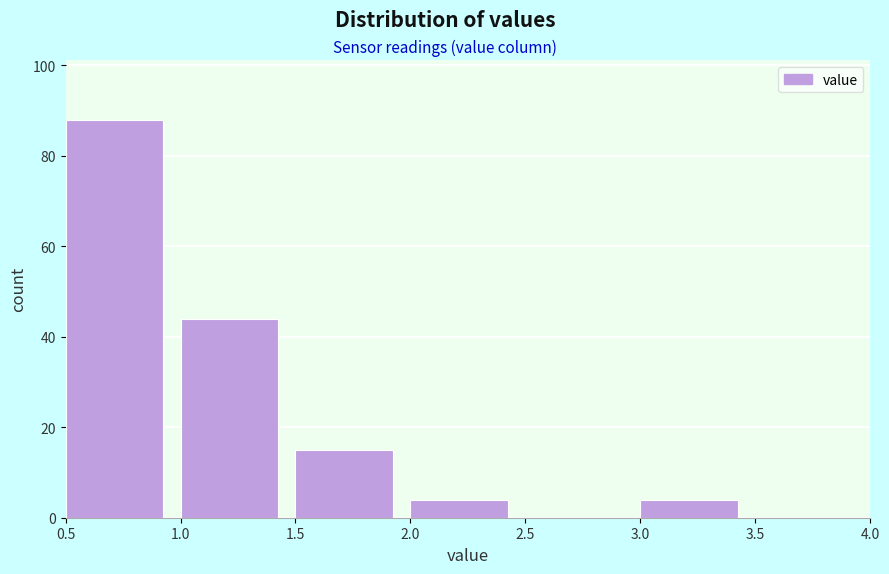

Over which range of the x-axis is the bar tallest?

0.5 to 1.0